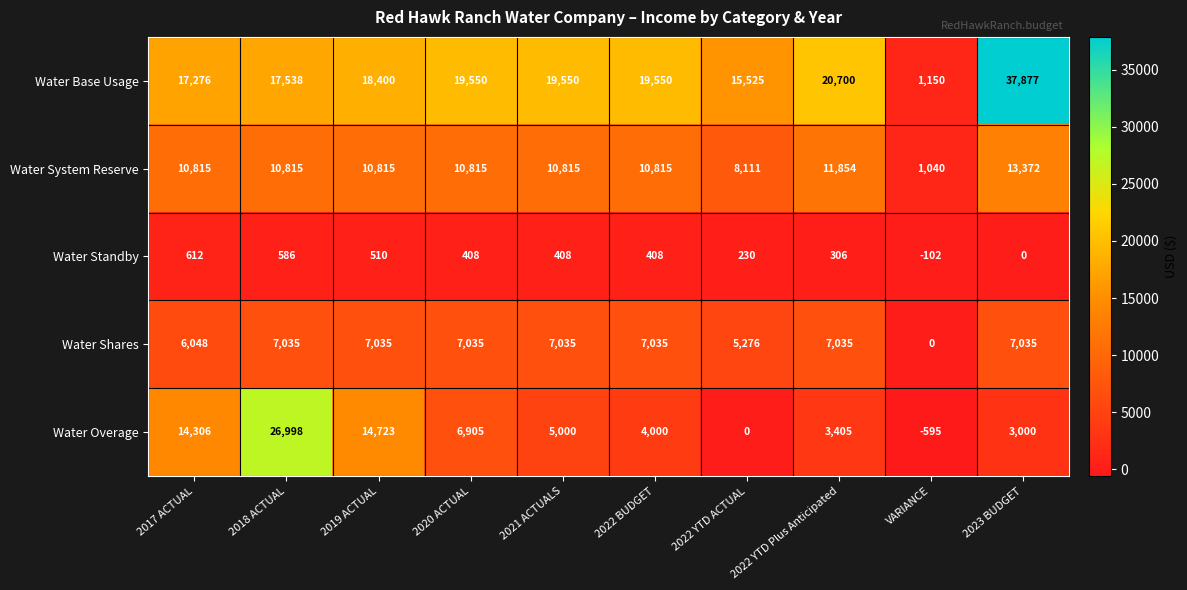

Is it true that Water Base Usage equals 19550 at 2022 BUDGET?

True